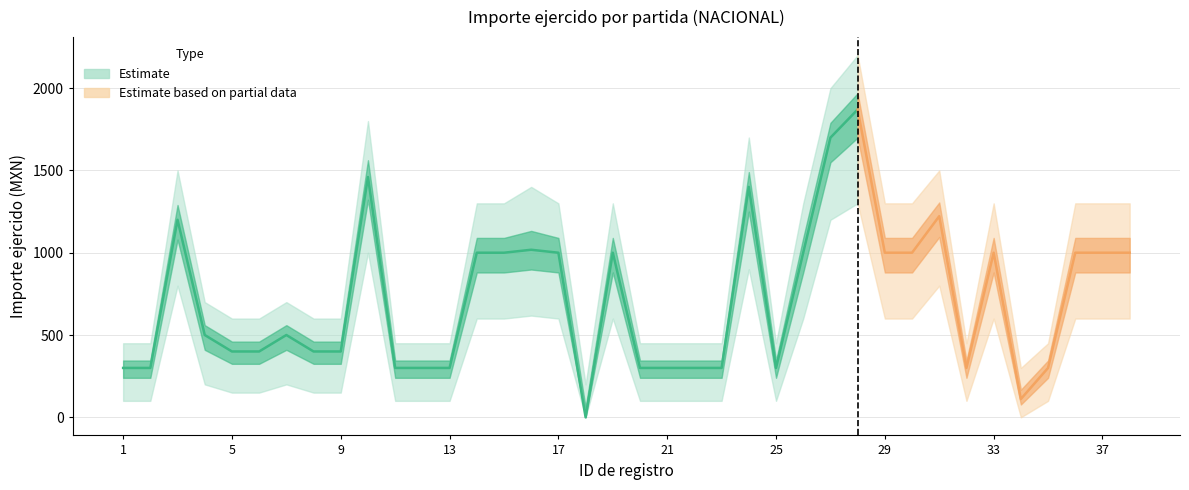

Reading left to right, extract all data points from this chart.

Importe ejercido: 300	300	1200	500	400	400	500	400	400	1460	300	300	300	1000	1000	1018	1000	0	1000	300	300	300	300	1400	300	1000	1699	1870	1000	1000	1222	300	1000	111	300	1000	1000	1000
Importe upper: 450	450	1500	700	600	600	700	600	600	1800	450	450	450	1300	1300	1400	1300	200	1300	450	450	450	450	1700	450	1300	2000	2200	1300	1300	1500	450	1300	300	450	1300	1300	1300
Importe lower: 100	100	800	200	150	150	200	150	150	1000	100	100	100	600	600	618	600	0	600	100	100	100	100	900	100	600	1200	1300	600	600	800	100	600	0	100	600	600	600